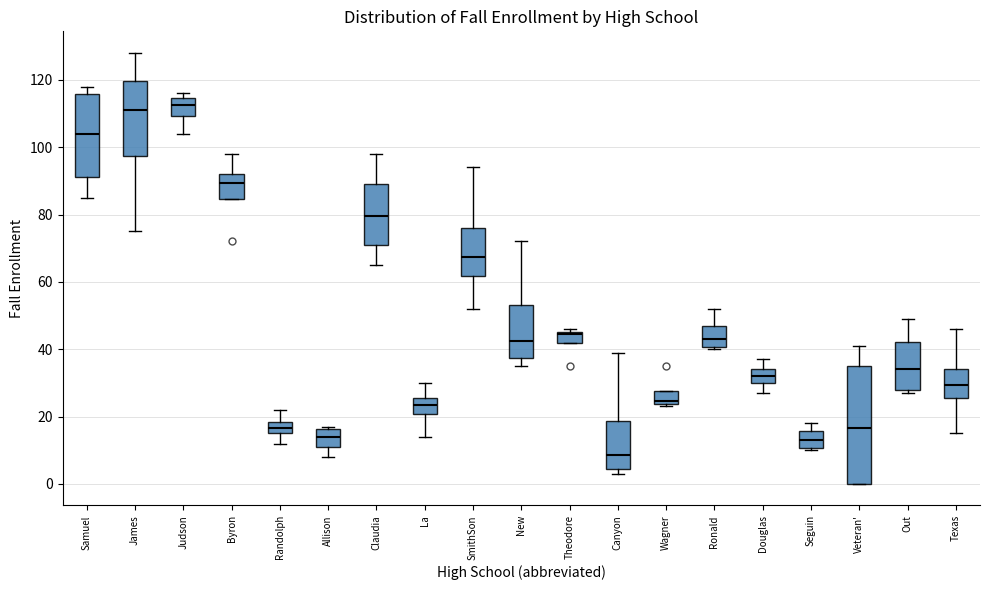

Where does the upper whisker of the box for Ronald end on the y-axis? The values are not printed on the chart, so give them approximately, as read against the axis.

52